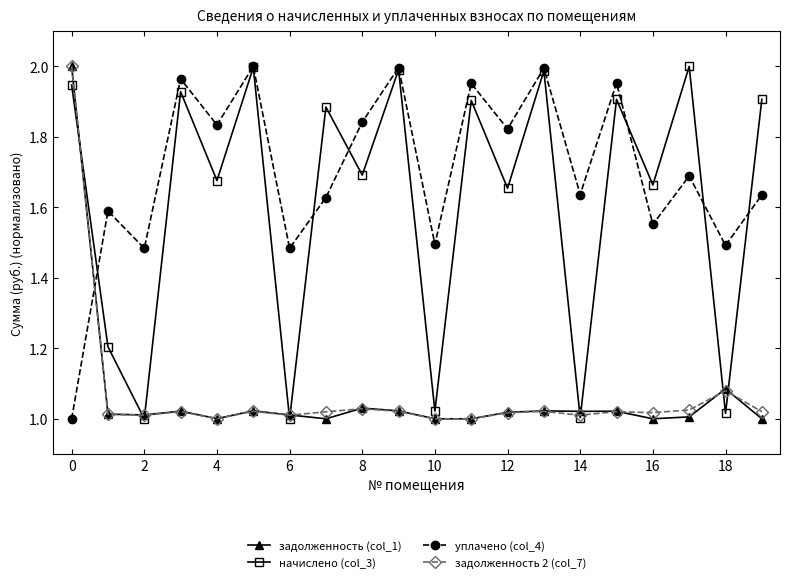

How many interior local peaks does the начислено (col_3) series have?

8